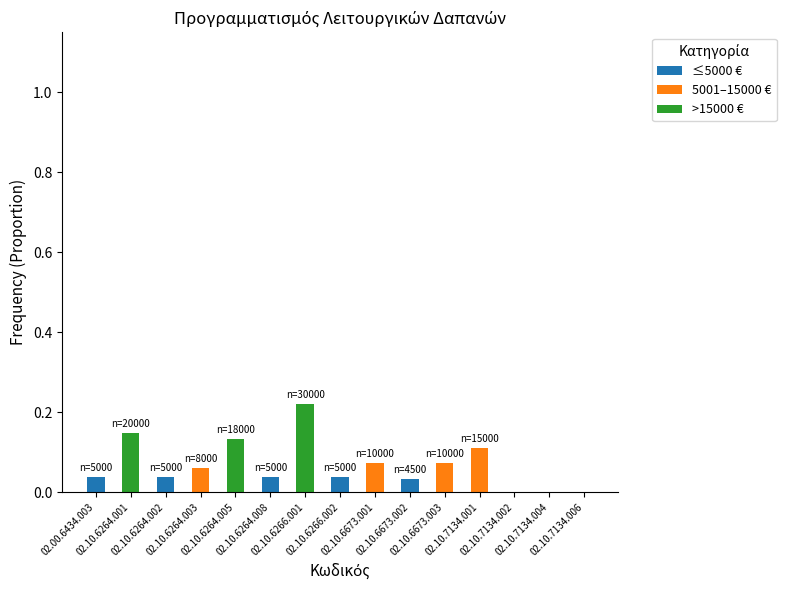

How many data points does each series have?

15